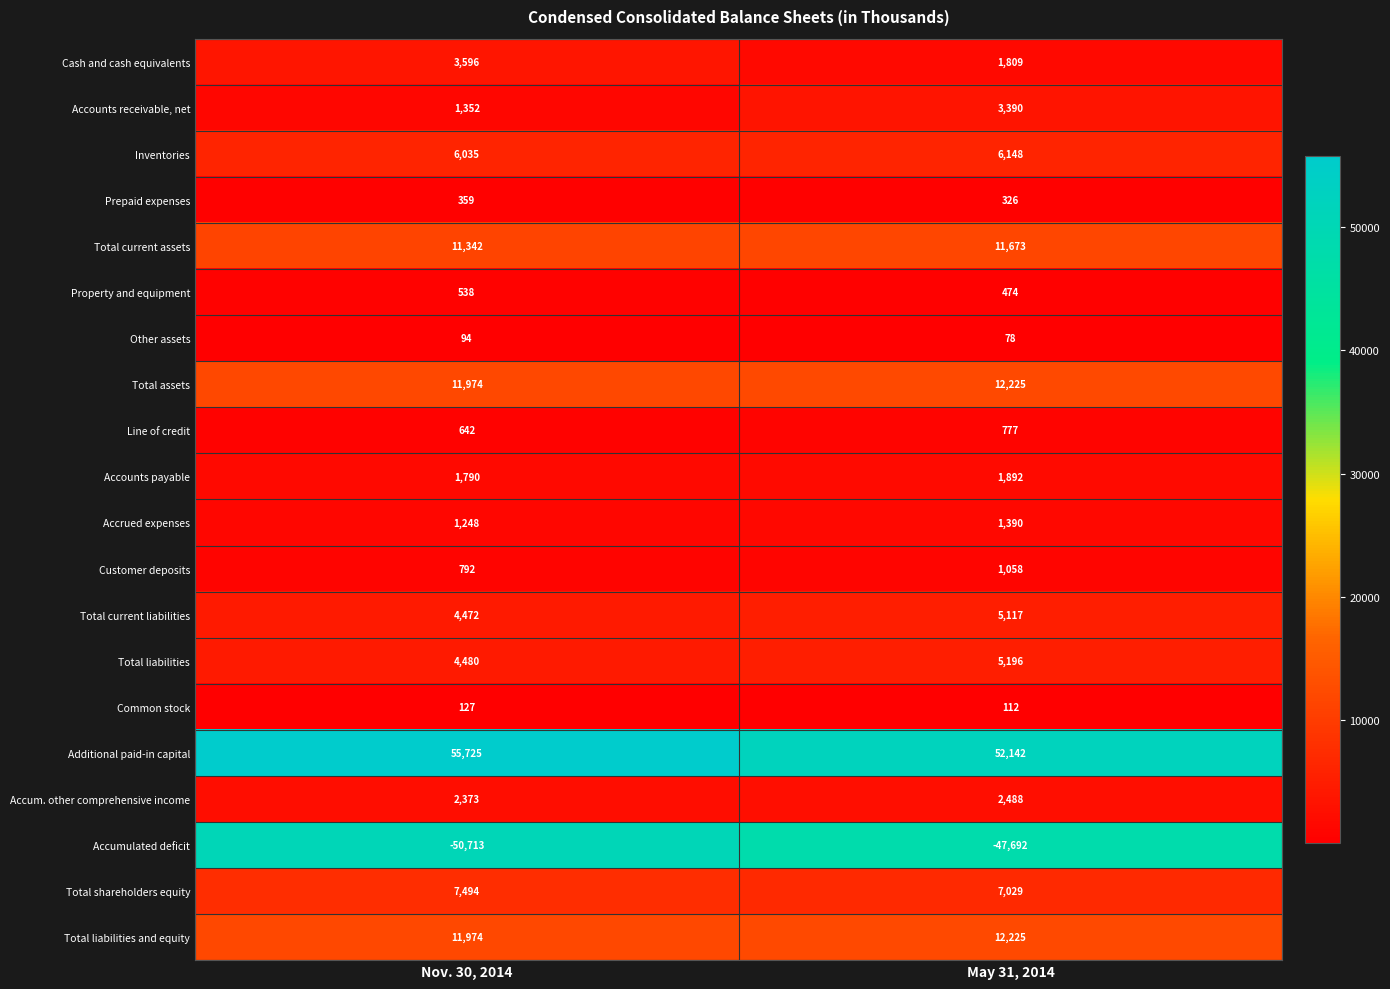

What is the total value across all series at Nov. 30, 2014?

75694